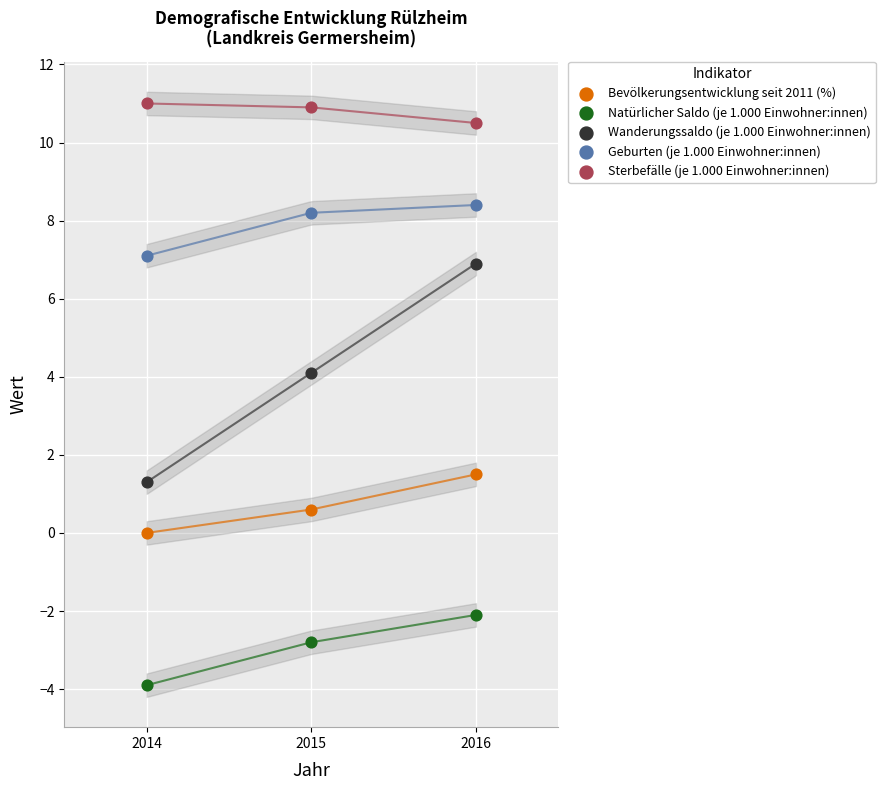

Across all series, what Y value is closest to 3?

4.1